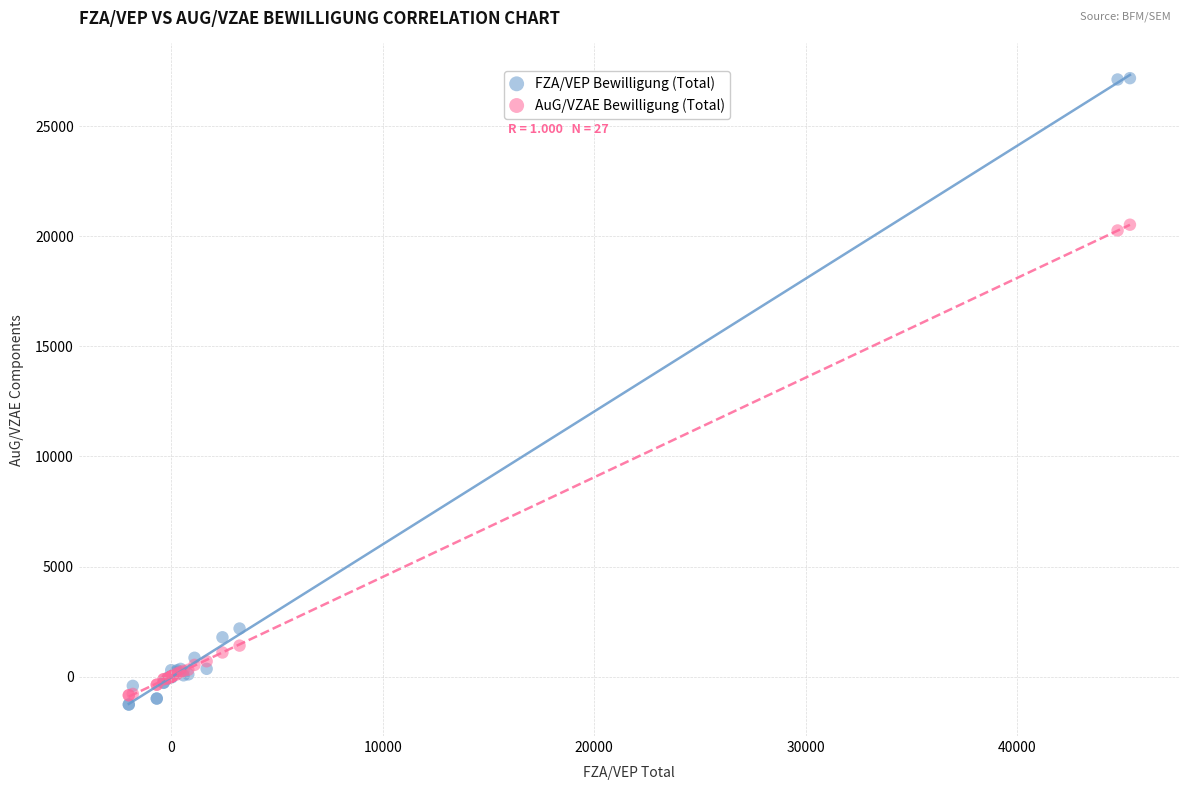

What are all the series names shown in the legend?

FZA/VEP Bewilligung (Total), AuG/VZAE Bewilligung (Total)